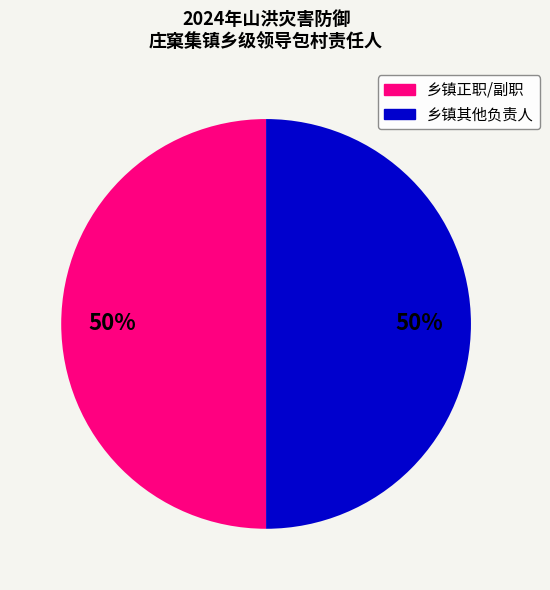

To the nearest percent, what is the average slice percentage?

50%